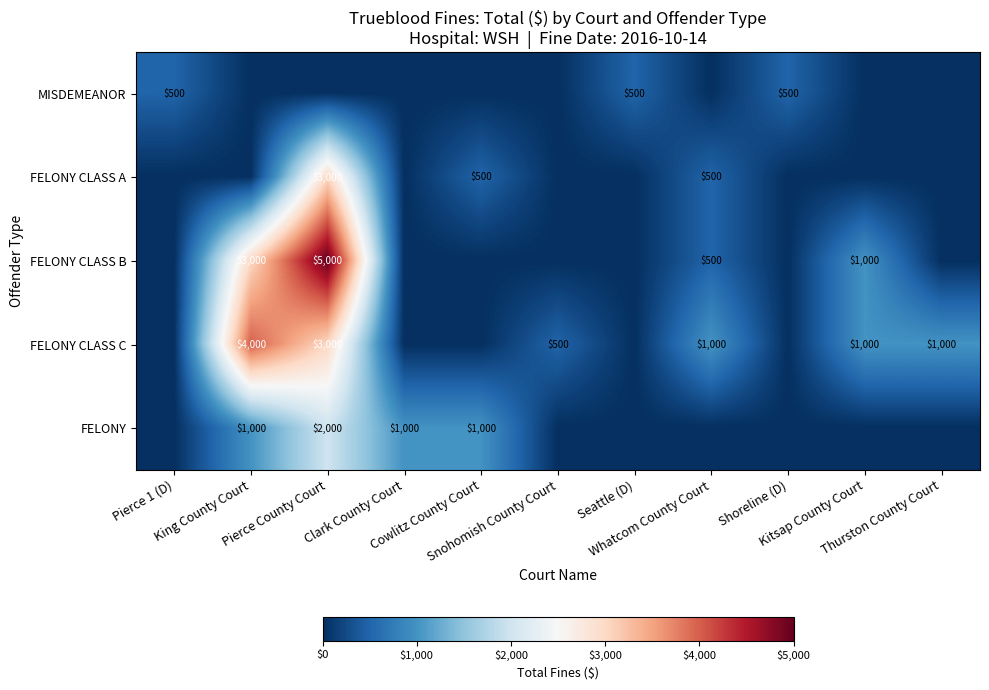

At which category does the chart reach its peak across all series?

Pierce County Court